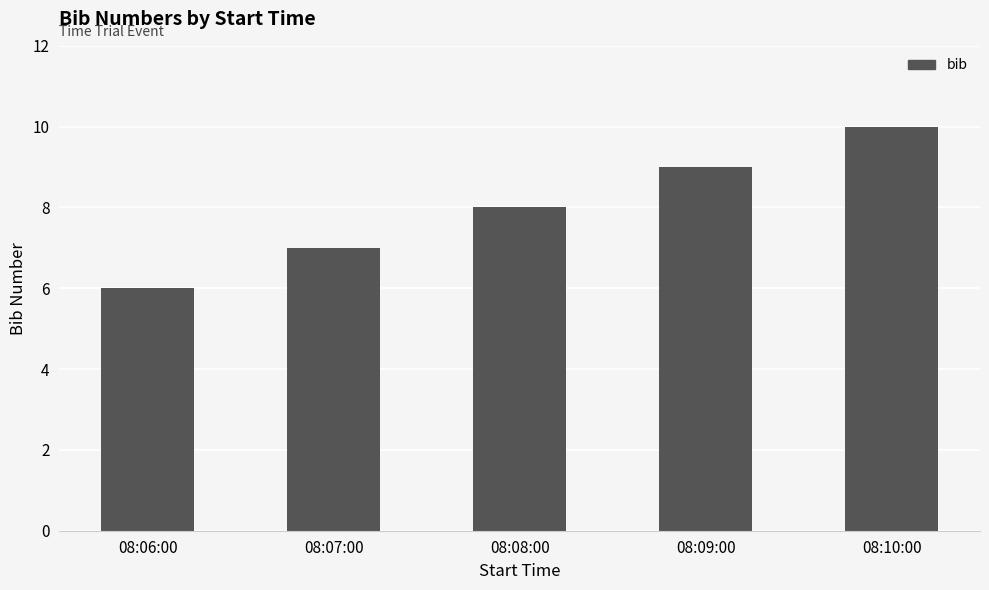

True or false: the data shows 8 at 08:08:00.

True